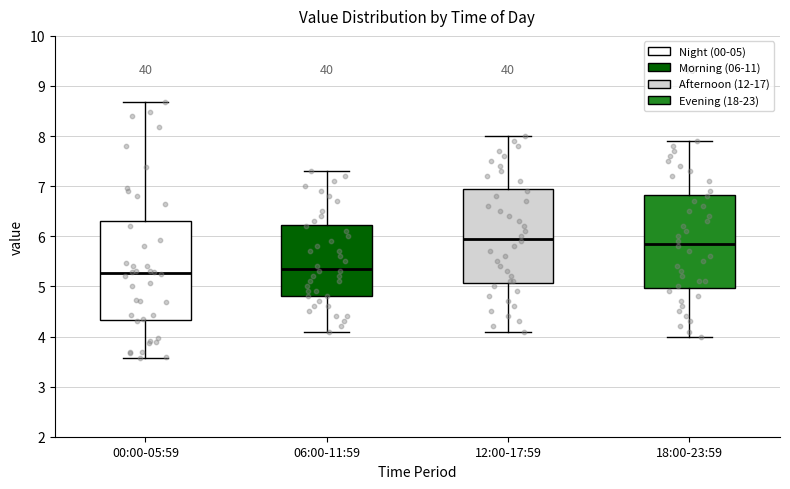

Which box has the highest median line?

12:00-17:59